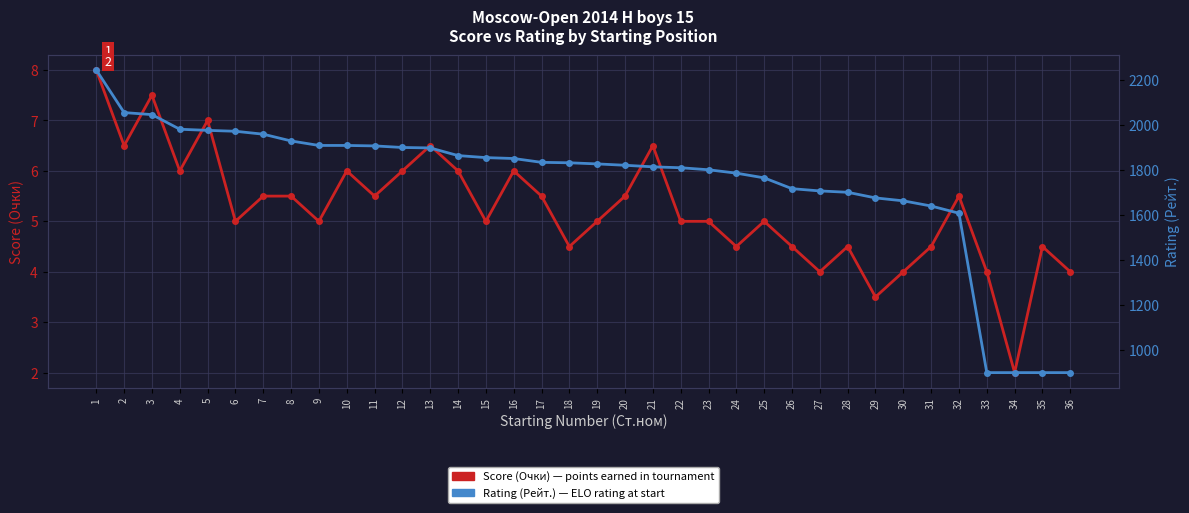

Which series has the largest total across all categories?

Rating (Рейт.) — ELO rating